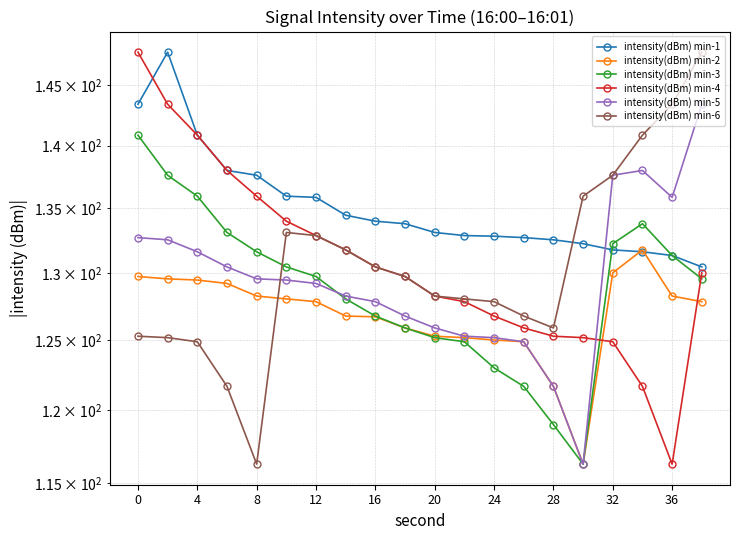

Reading left to right, what are all the values shown in this chart?

intensity(dBm) min-1: 143.4	147.8	140.9	138.0	137.6	135.9	135.8	134.4	134.0	133.8	133.1	132.9	132.8	132.7	132.5	132.2	131.8	131.6	131.3	130.5
intensity(dBm) min-2: 129.7	129.5	129.5	129.2	128.3	128.0	127.8	126.8	126.7	125.9	125.3	125.2	125.0	124.9	121.7	116.3	130.0	131.8	128.3	127.8
intensity(dBm) min-3: 140.9	137.6	135.9	133.1	131.6	130.5	129.7	128.0	126.8	125.9	125.2	124.9	123.0	121.7	119.0	116.3	132.2	133.8	131.3	129.5
intensity(dBm) min-4: 147.8	143.4	140.9	138.0	135.9	134.0	132.9	131.8	130.5	129.7	128.3	127.8	126.8	125.9	125.3	125.2	124.9	121.7	116.3	130.0
intensity(dBm) min-5: 132.7	132.5	131.6	130.5	129.5	129.5	129.2	128.3	127.8	126.8	125.9	125.3	125.2	124.9	121.7	116.3	137.6	138.0	135.8	143.4
intensity(dBm) min-6: 125.3	125.2	124.9	121.7	116.3	133.1	132.9	131.8	130.5	129.7	128.3	128.0	127.8	126.8	125.9	135.9	137.6	140.9	143.4	147.8